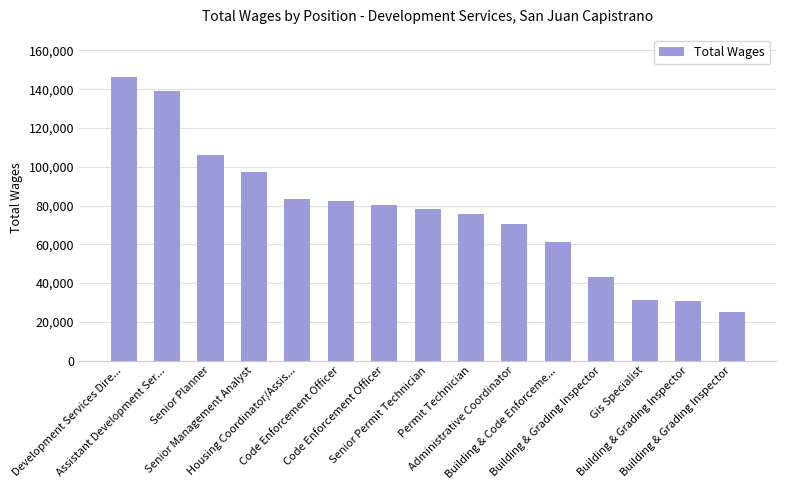

What is the label of the 14th bar from the right?

Assistant Development Ser...